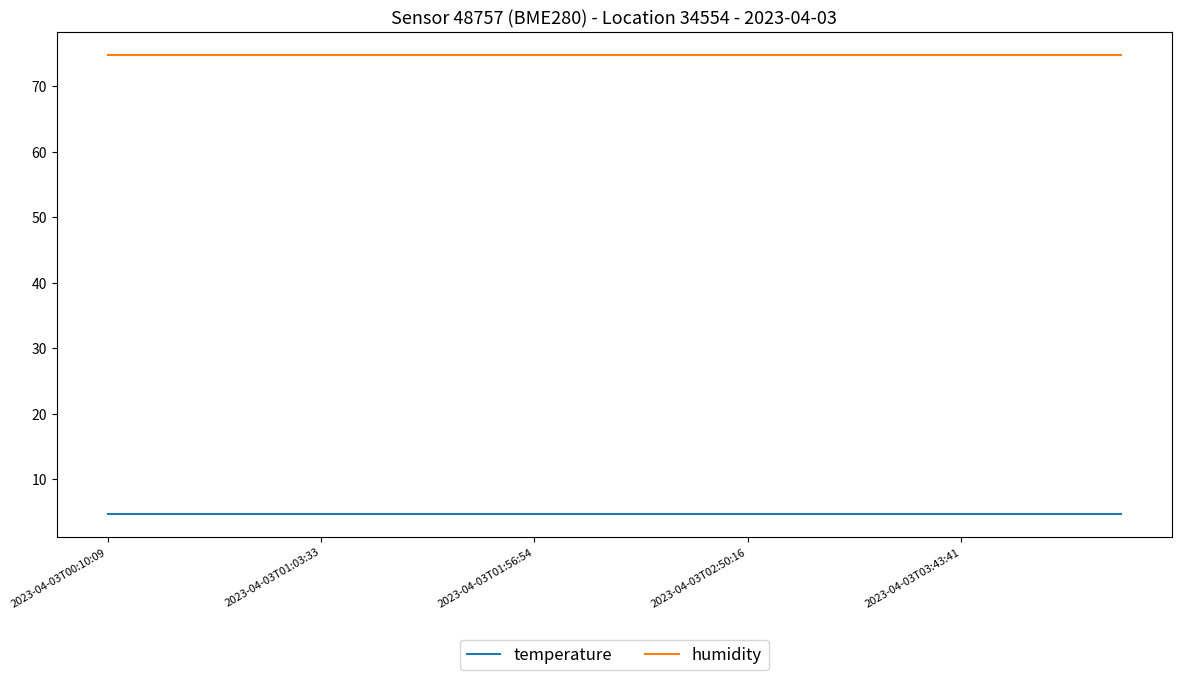

List the series in order of their peak value, highest first.

humidity, temperature